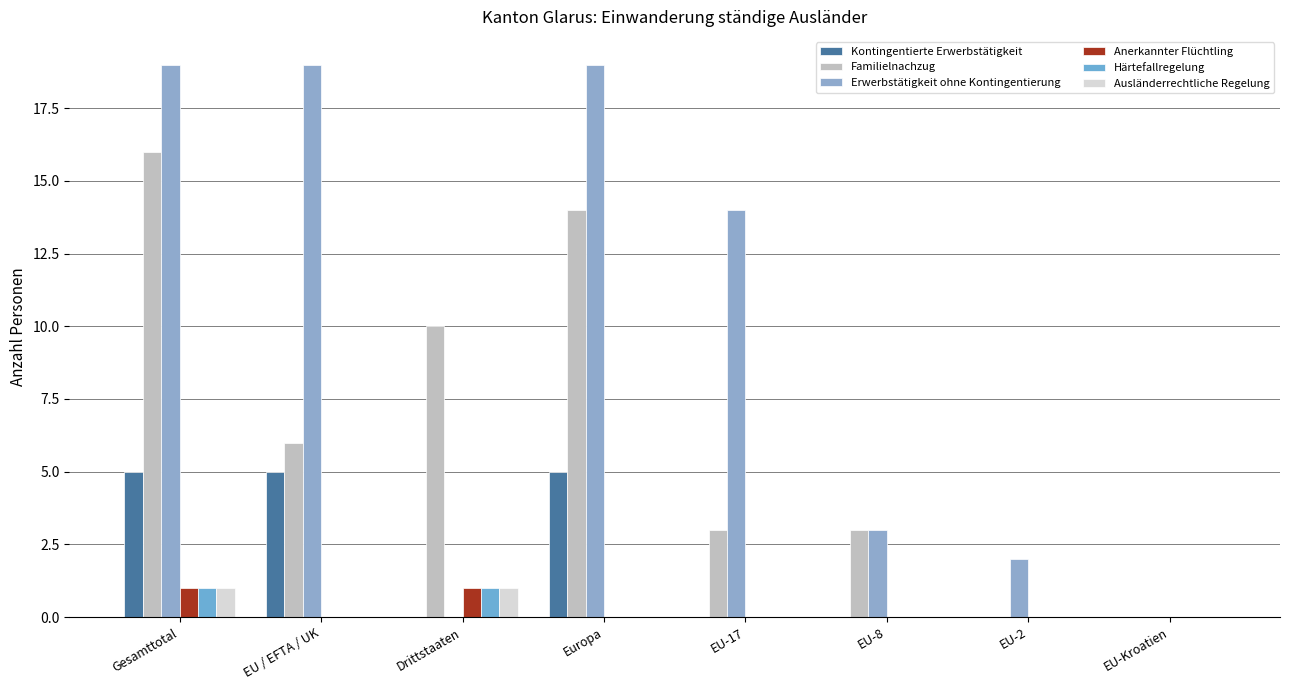

What is the sum of all Kontingentierte Erwerbstätigkeit values?

15